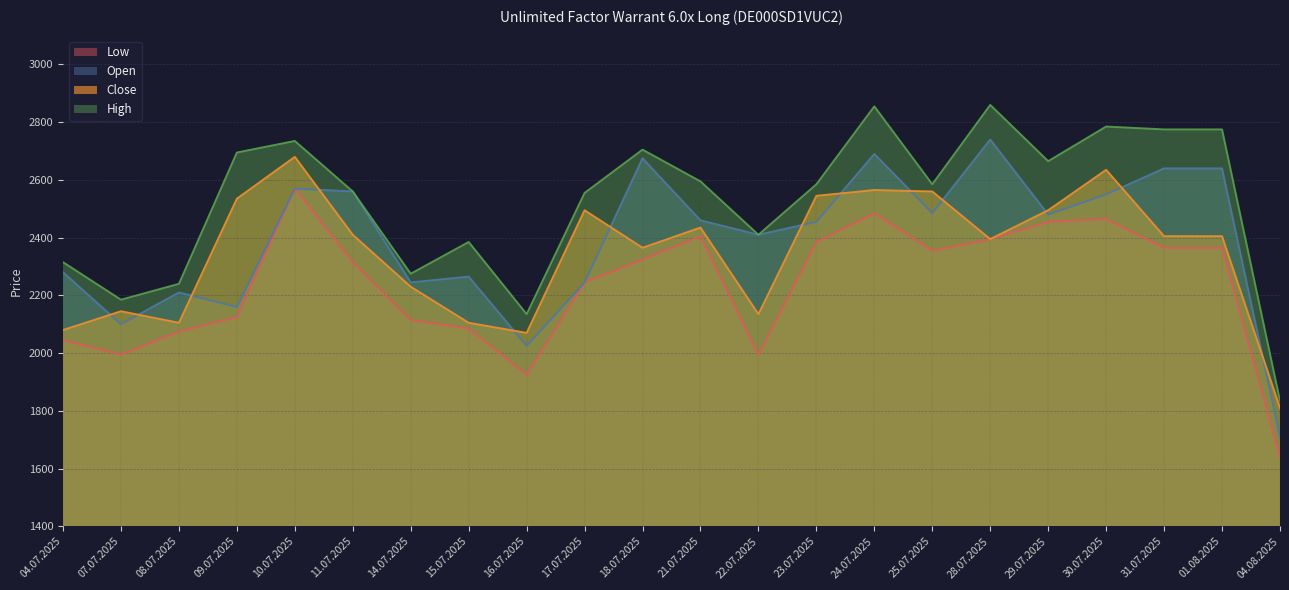

What position from the left is 04.08.2025?

22